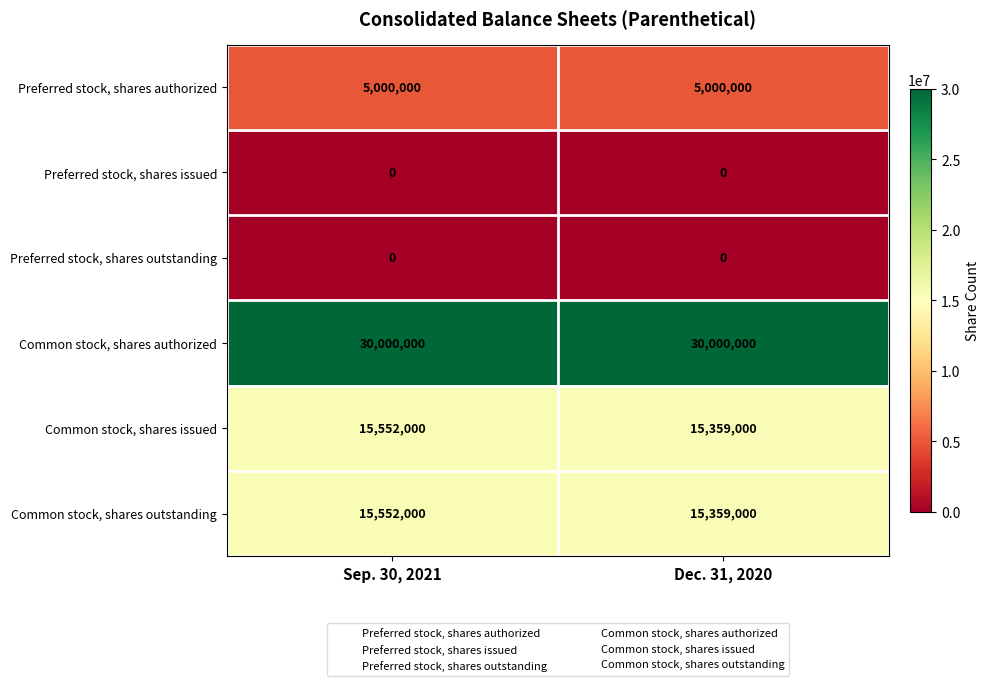

What is the sum of all Common stock, shares outstanding values?

30911000